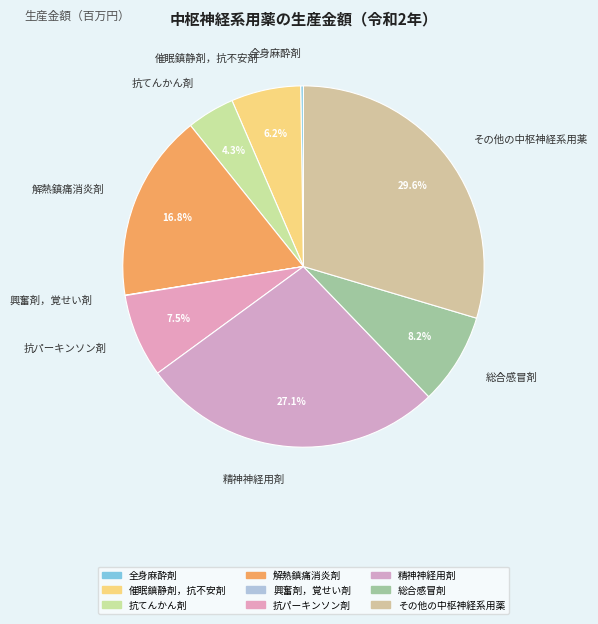

What is the largest slice in the pie chart?

その他の中枢神経系用薬